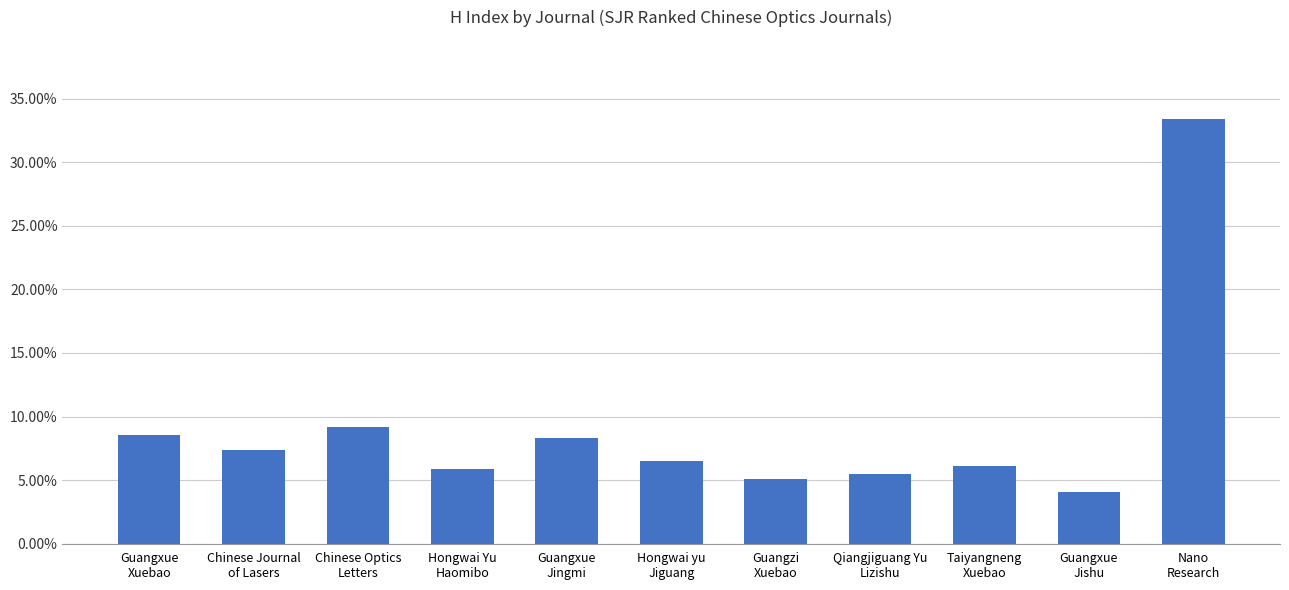

Reading left to right, transcribe all the data shown in this chart.

Guangxue
Xuebao=8.6	Chinese Journal
of Lasers=7.3	Chinese Optics
Letters=9.2	Hongwai Yu
Haomibo=5.9	Guangxue
Jingmi=8.4	Hongwai yu
Jiguang=6.5	Guangzi
Xuebao=5.1	Qiangjiguang Yu
Lizishu=5.5	Taiyangneng
Xuebao=6.1	Guangxue
Jishu=4.1	Nano
Research=33.4